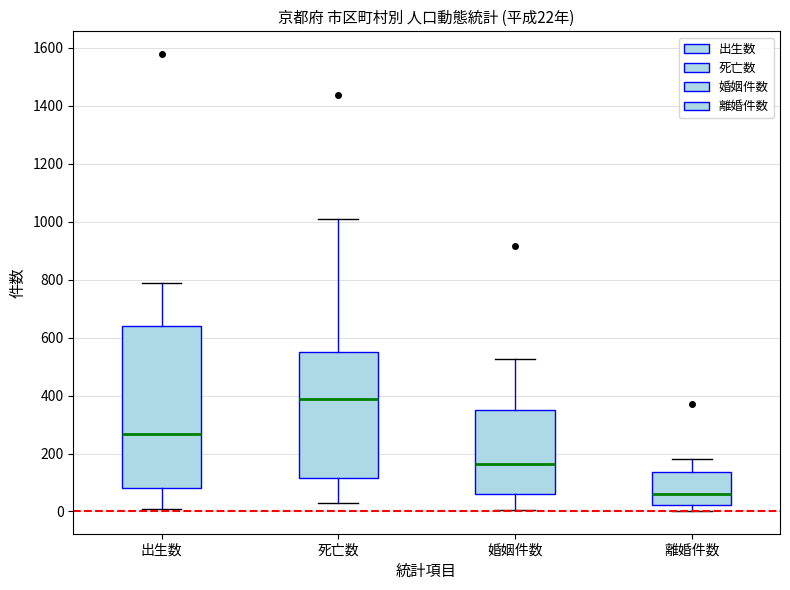

Which box has the lowest median line?

離婚件数